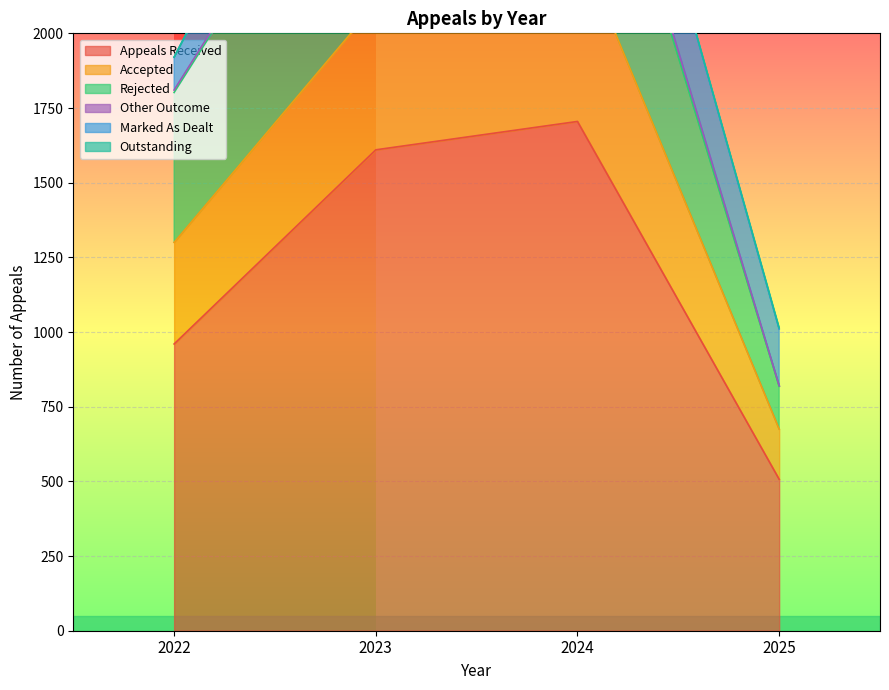

True or false: Appeals Received and Rejected intersect in this chart.

False